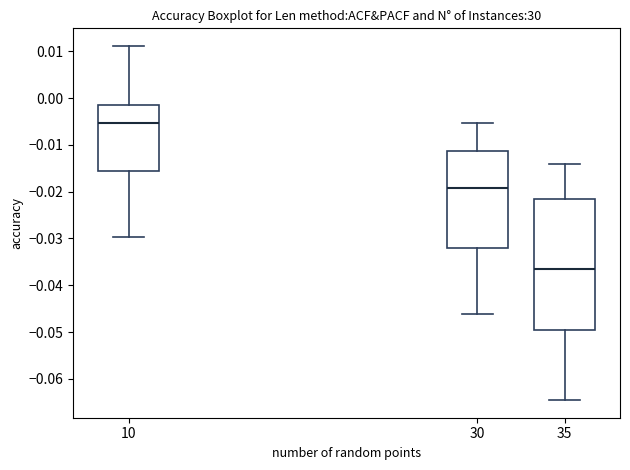

Reading left to right, transcribe this box plot: for each box, give where its median line is, the range the box spans, and where its two whiskers end, as read against the y-axis. The values are not printed on the chart, so give them approximately, as read against the axis.

10: median -0.005, box -0.016 to -0.002, whiskers -0.030 to 0.011
30: median -0.019, box -0.032 to -0.011, whiskers -0.046 to -0.005
35: median -0.037, box -0.050 to -0.022, whiskers -0.065 to -0.014